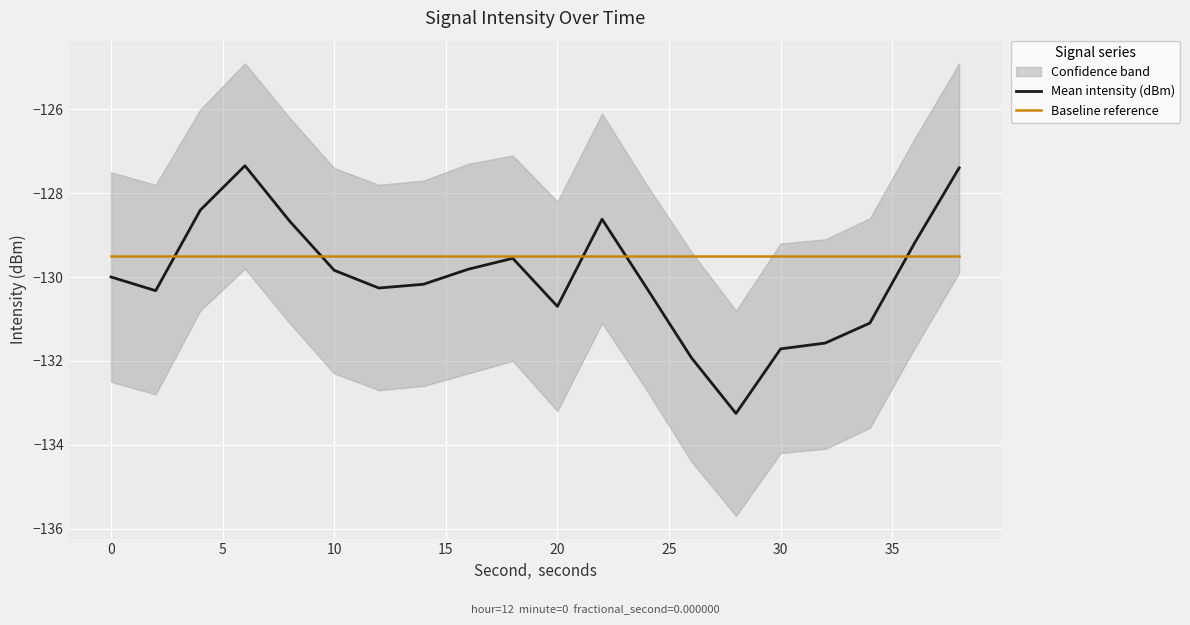

The value of Baseline reference at 0 is -215.0. True or false?

False